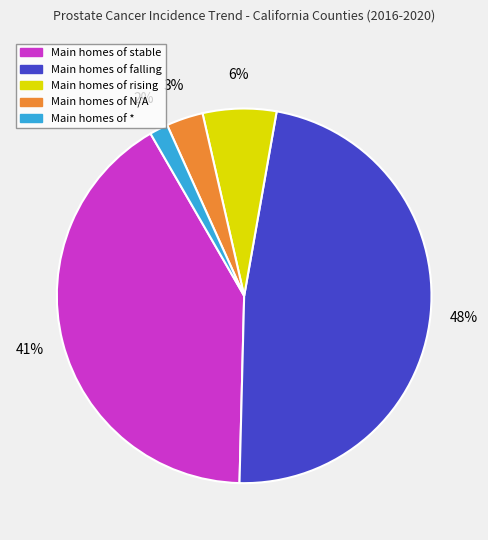

To the nearest percent, what is the difference between the largest and smallest slice percentages?

46%